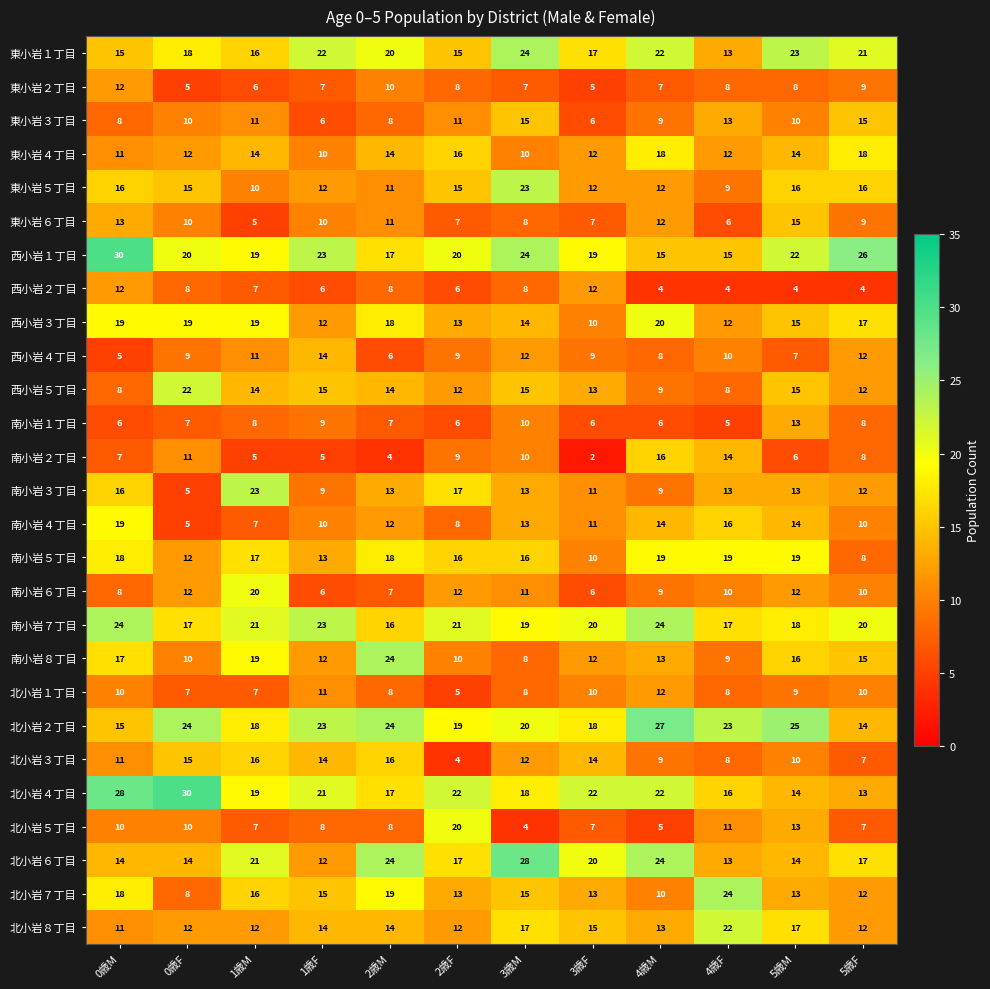

Is it true that 西小岩５丁目 equals 9 at 3歳F?

False